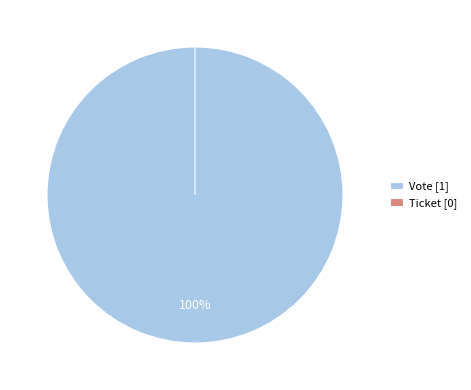

How many slices are in this pie chart?

2